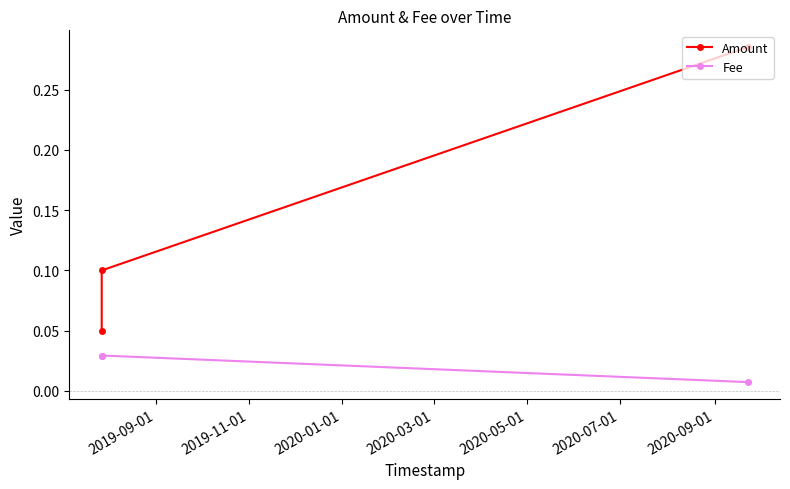

What is the value of the Amount point at the 1st from the left?

0.1